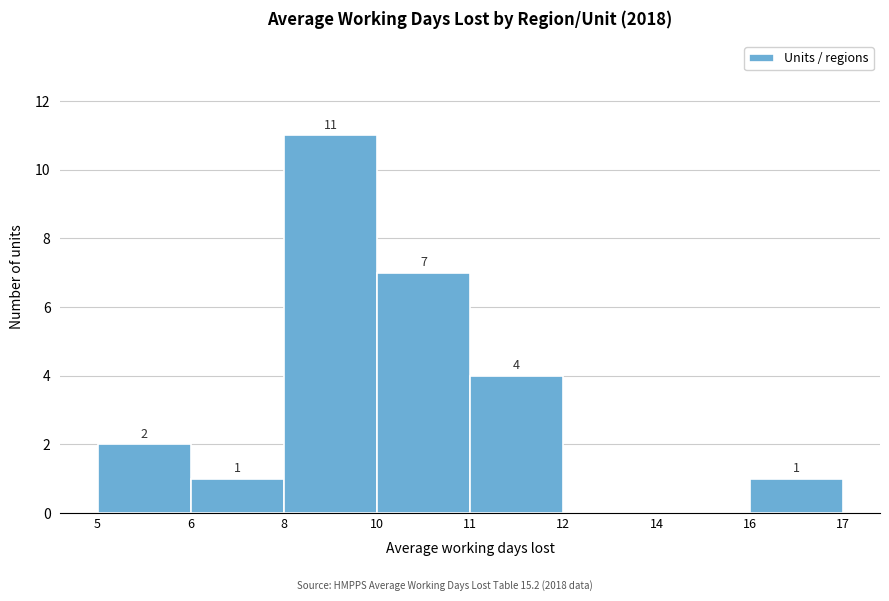

Reading right to left, what are all the values shown in this chart?

16=1	14=0	12=0	11=4	10=7	8=11	6=1	5=2